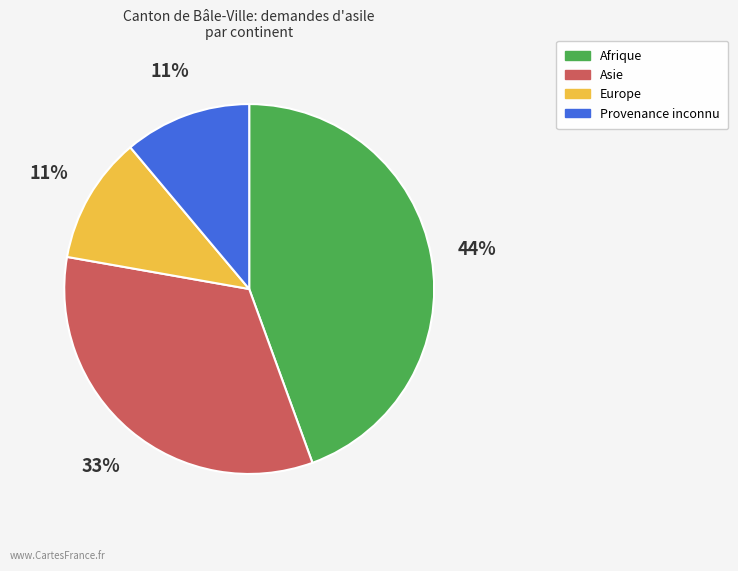

Between Afrique and Europe, which is larger?

Afrique